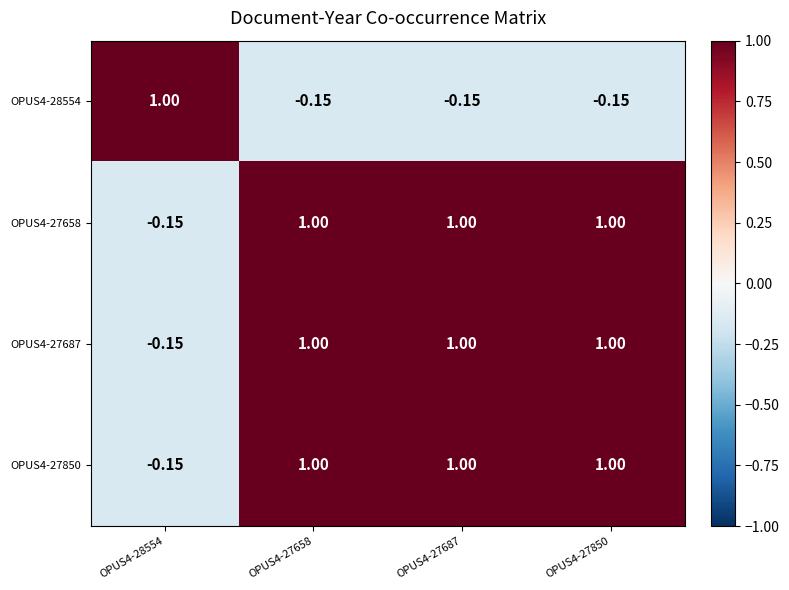

Is the value of OPUS4-27658 at OPUS4-28554 greater than the value of OPUS4-27850 at OPUS4-27687?

No